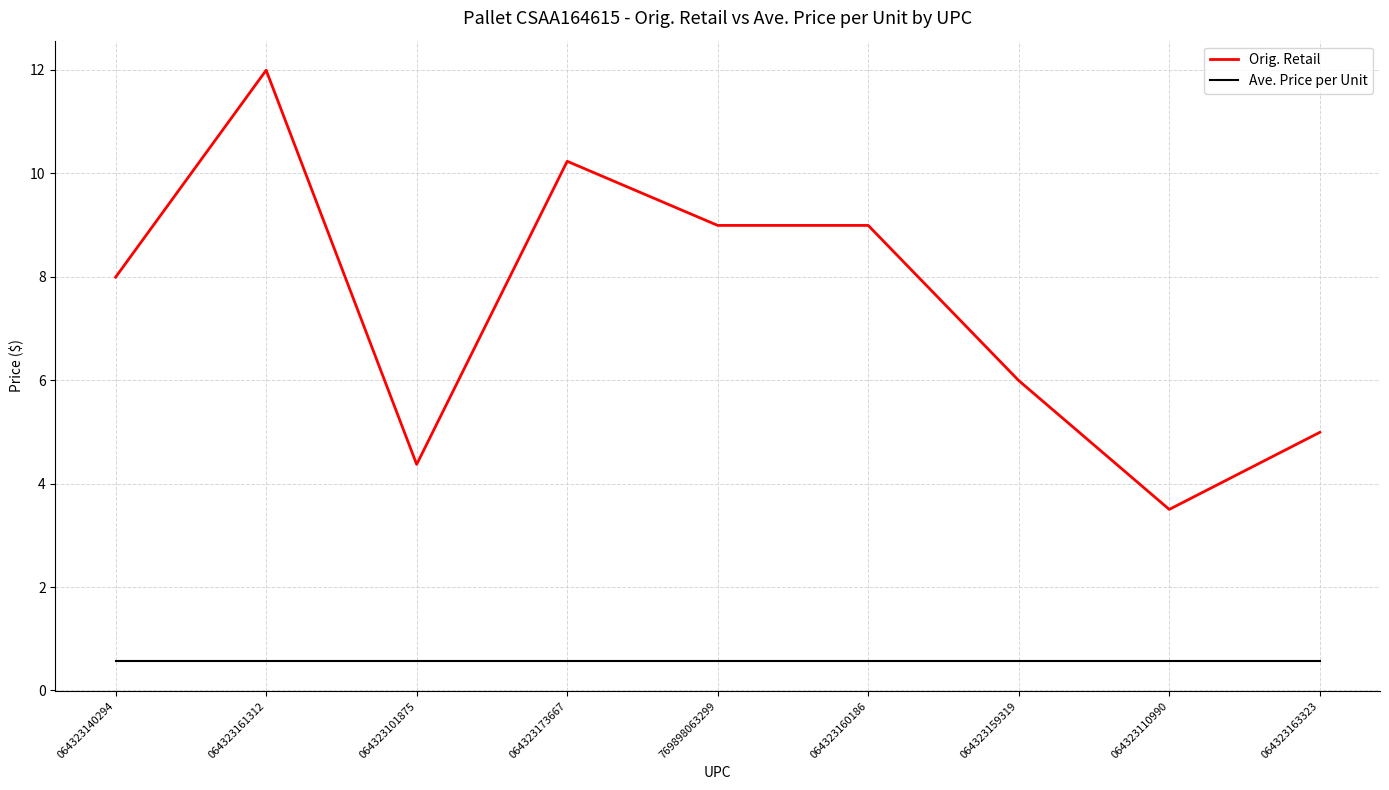

Reading left to right, list all the values displayed in this chart.

Orig. Retail: 8.0	12.0	4.4	10.2	9.0	9.0	6.0	3.5	5.0
Ave. Price per Unit: 0.6	0.6	0.6	0.6	0.6	0.6	0.6	0.6	0.6